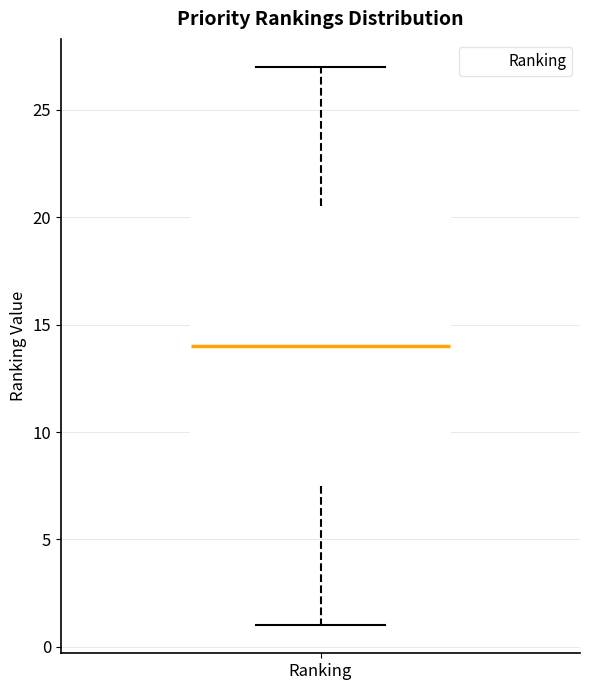

Transcribe this box plot: give where the median line is, the range the box spans, and where the two whiskers end, as read against the y-axis. The values are not printed on the chart, so give them approximately, as read against the axis.

median 14.0, box 7.5 to 20.5, whiskers 1.0 to 27.0